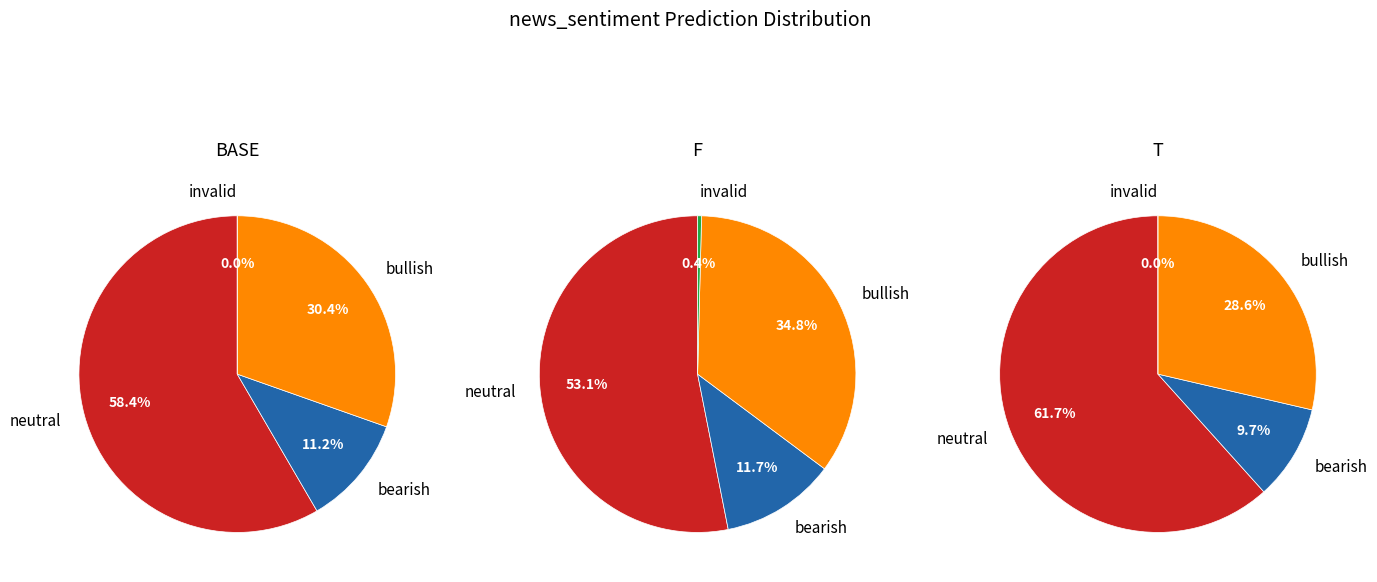

Does any single category account for the majority?

Yes